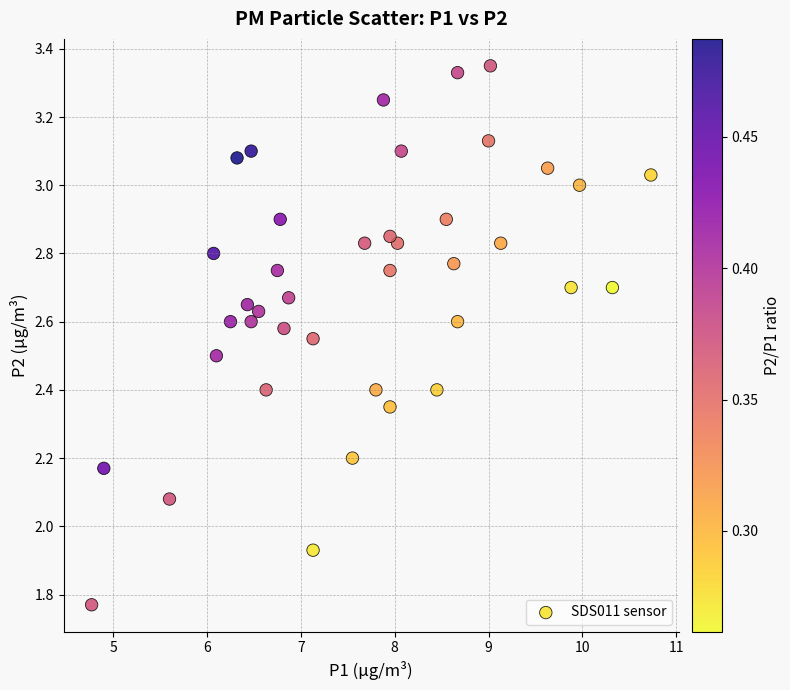

What is the range of Y values (max minus min)?

1.6